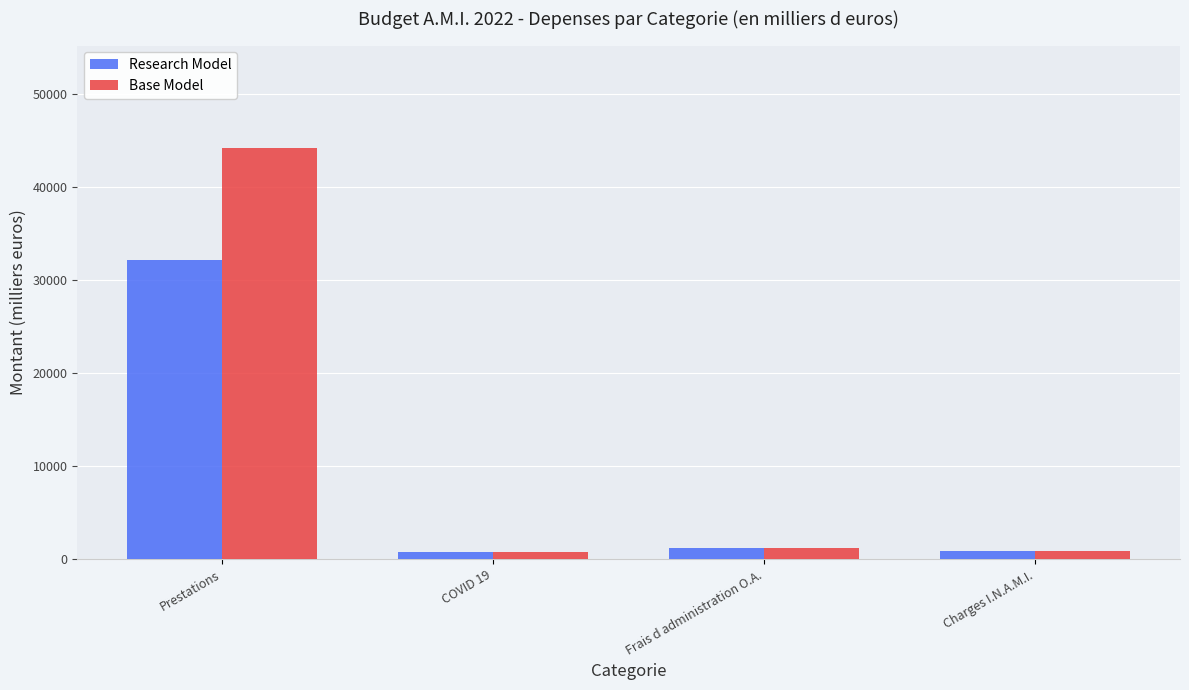

Which series has the largest total across all categories?

Base Model